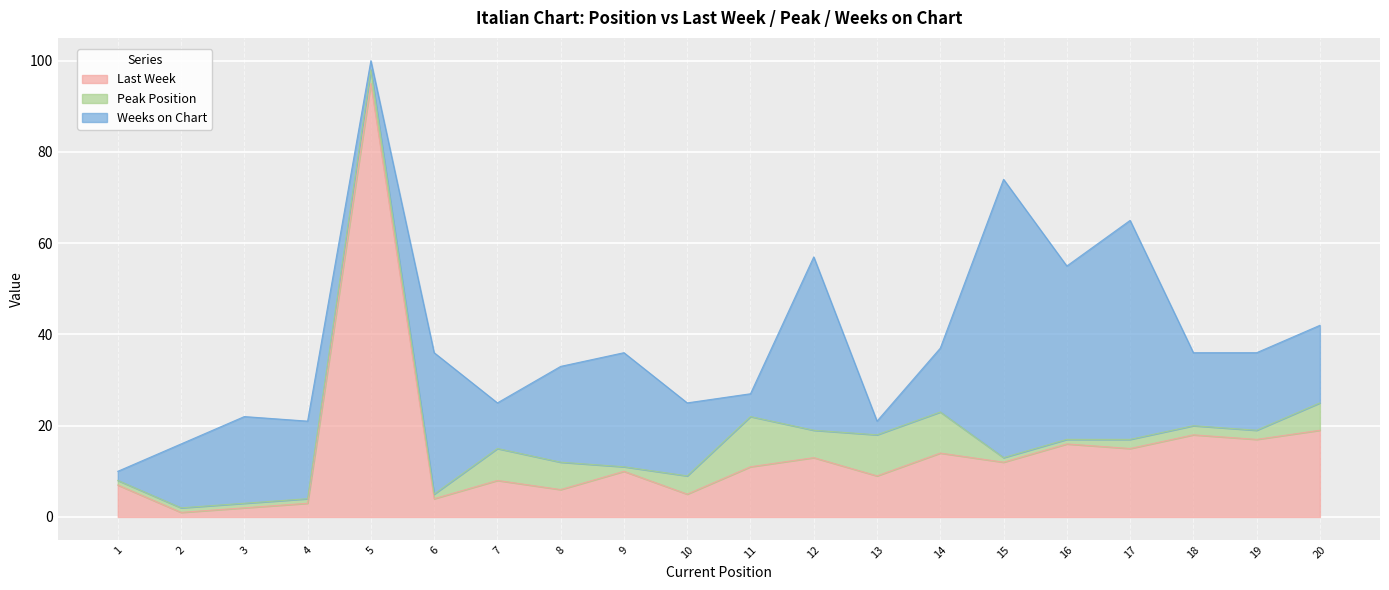

How many intersections are there between Weeks on Chart and Peak Position?

6